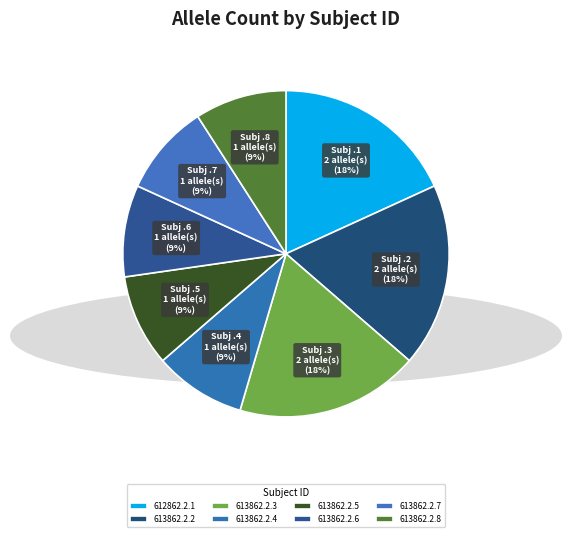

Does 613862.2.7 represent more than half of the total?

No